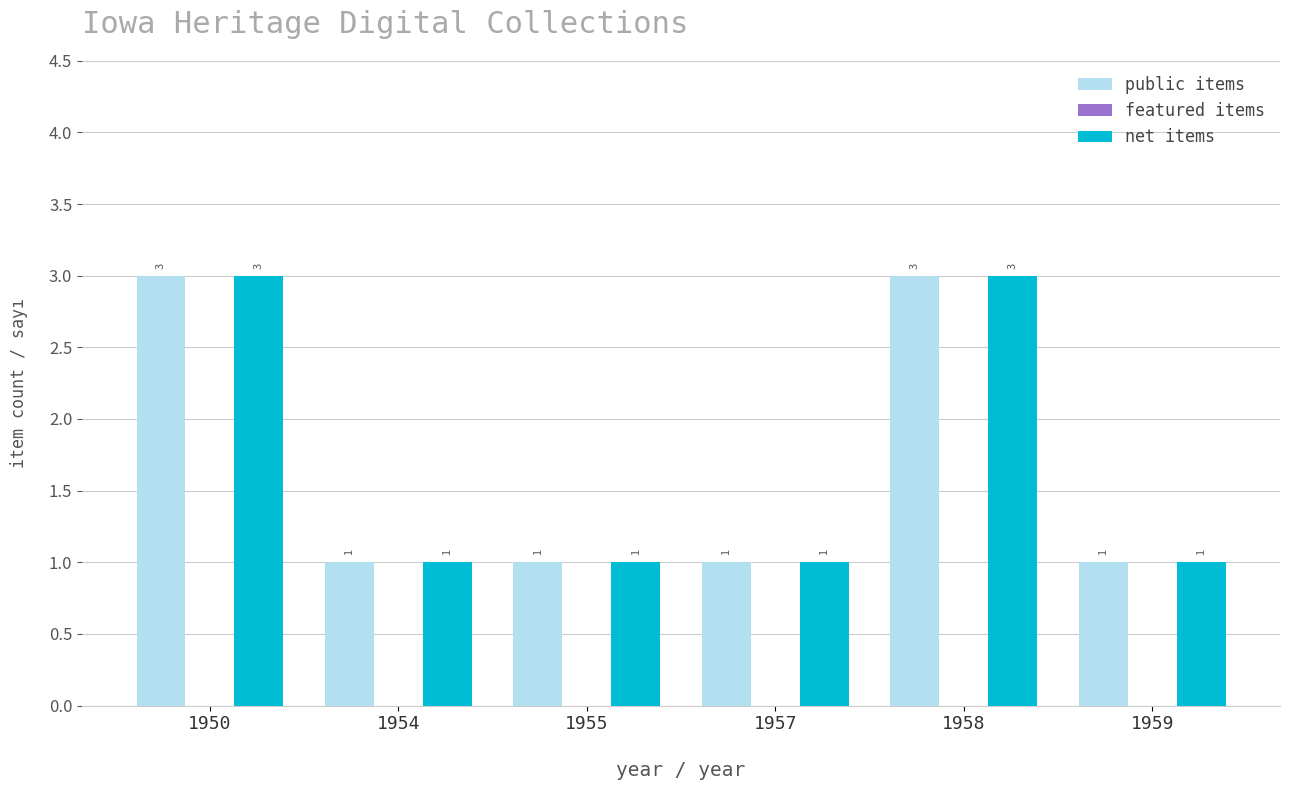

Are the bars grouped side by side (vs. stacked)?

Yes